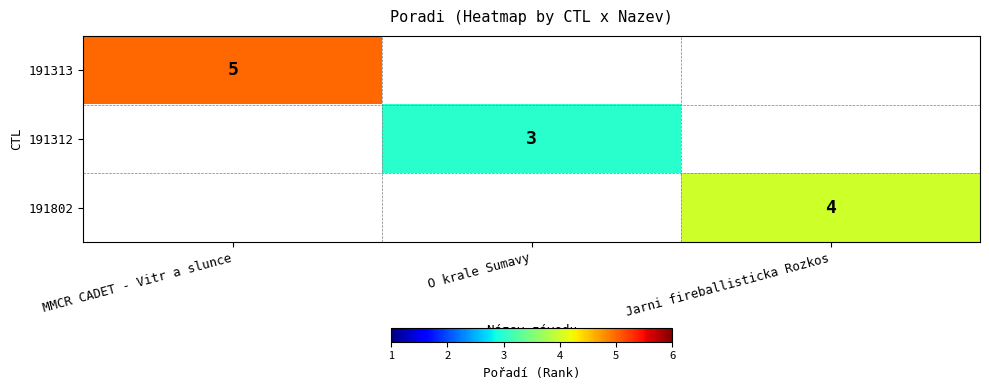

Is it true that 191312 equals 1 at O krale Sumavy?

False